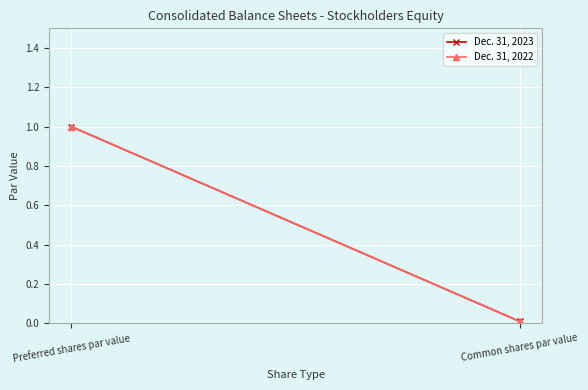

What is the average value of the Dec. 31, 2023 series?

0.5